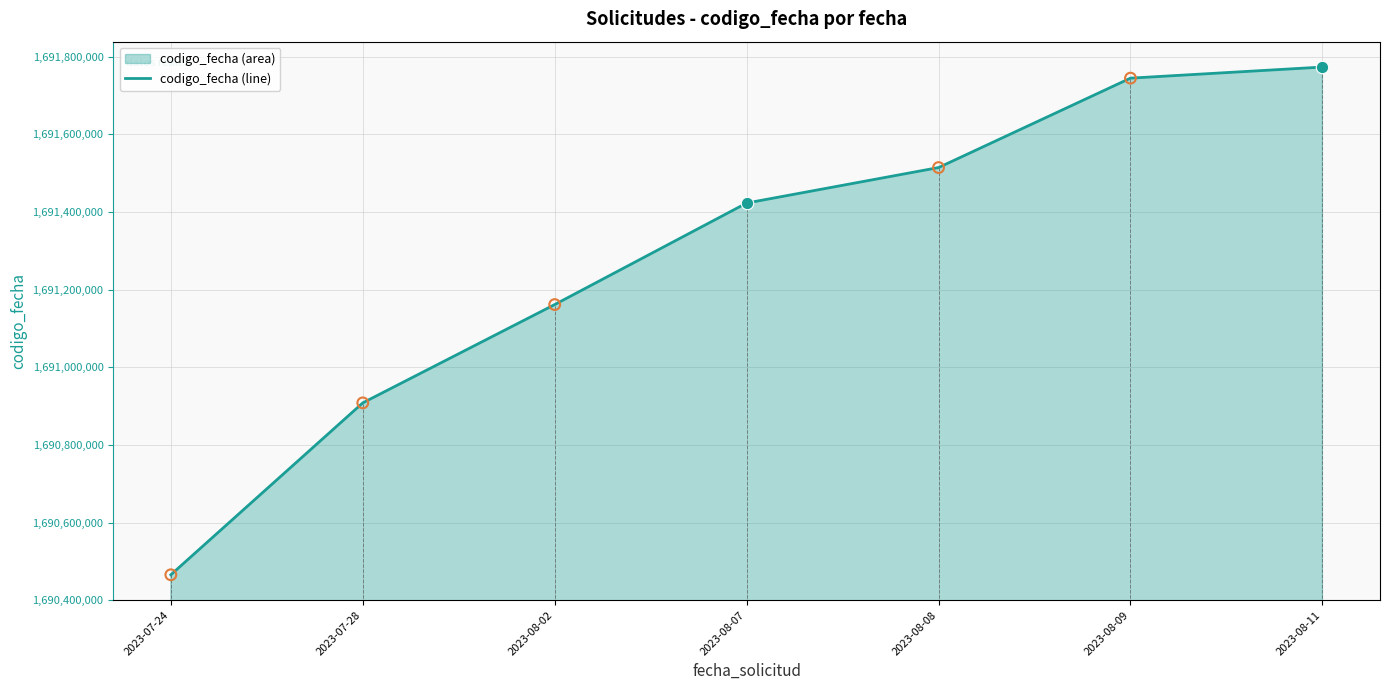

What is the change in value from 2023-08-07 to 2023-08-11?

+350203